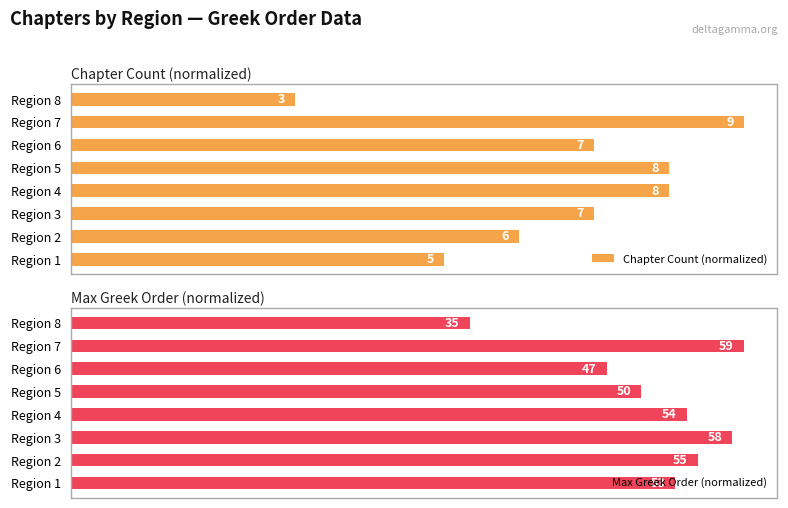

What is the value of the Chapter Count (normalized) bar at the 5th from the left?

88.9